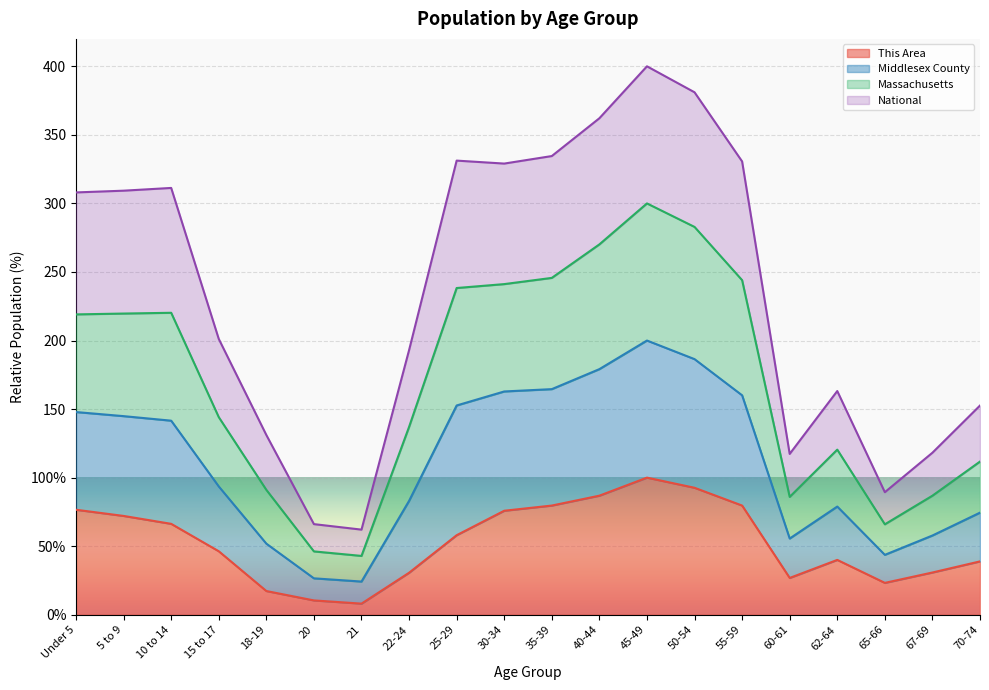

What is the value of the This Area point at the 11th from the left?

79.6